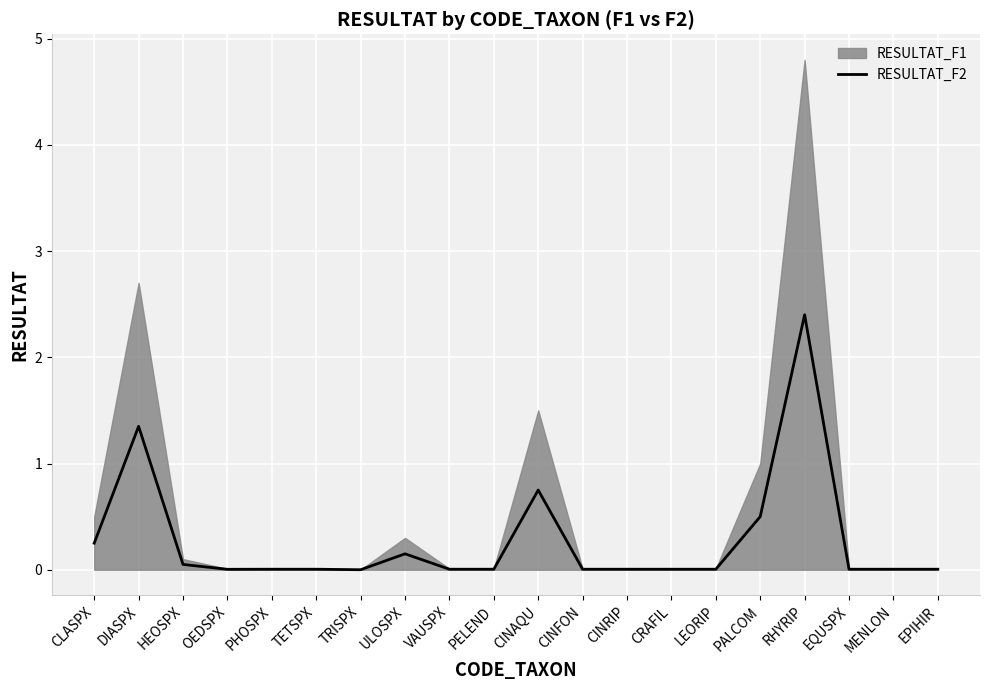

What is the sum of all values?

5.5